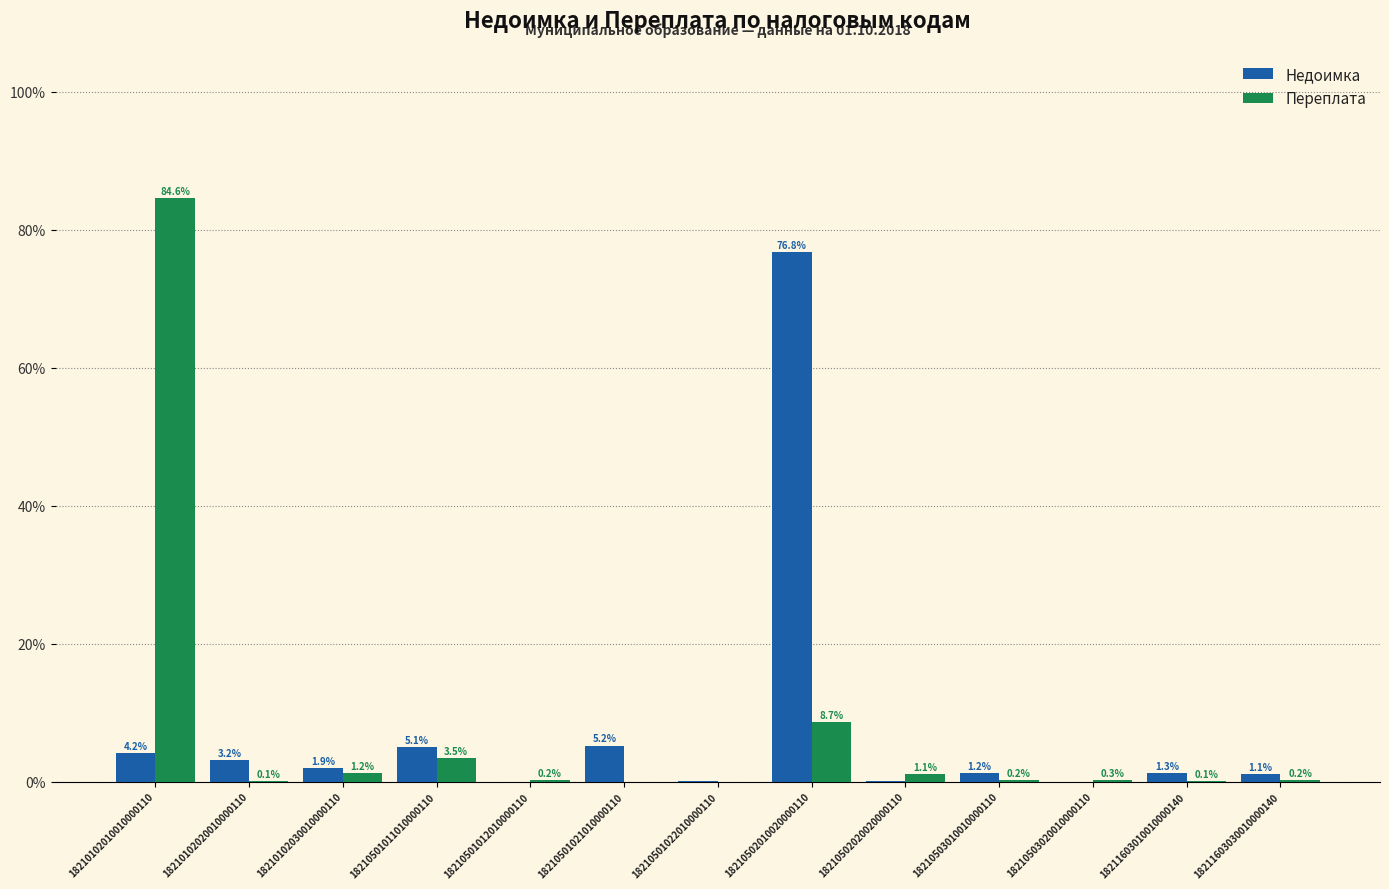

At which category is the sum across all series the highest?

18210102010010000110